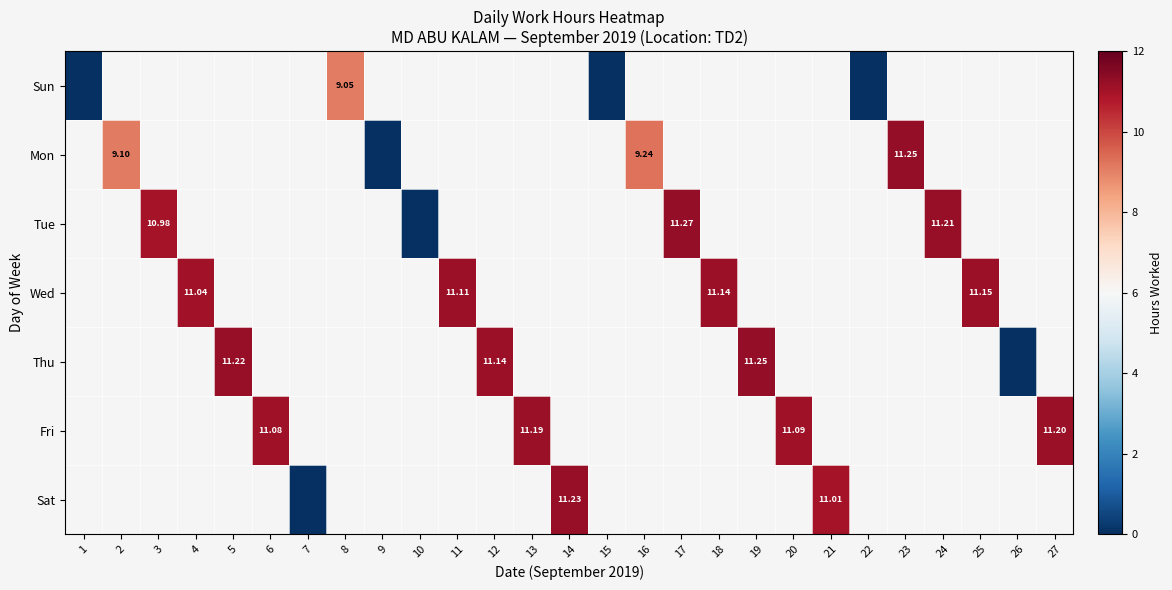

At how many categories does at least one series exceed 5?

20